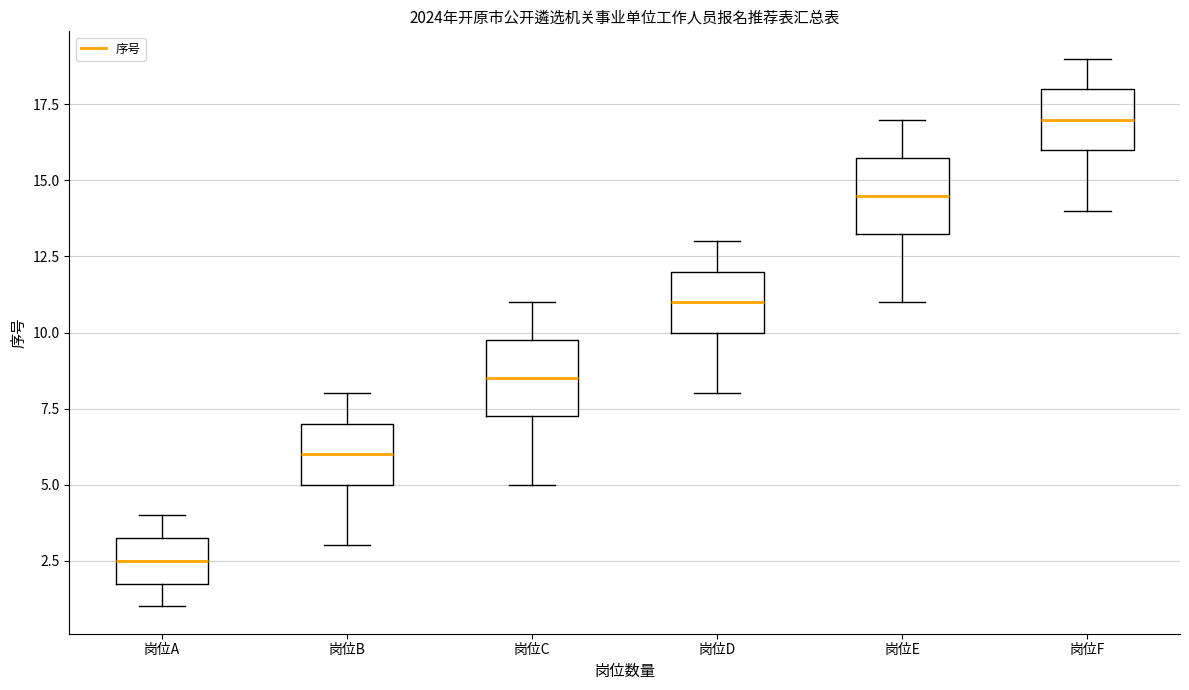

Which box's median line is the lowest?

岗位A